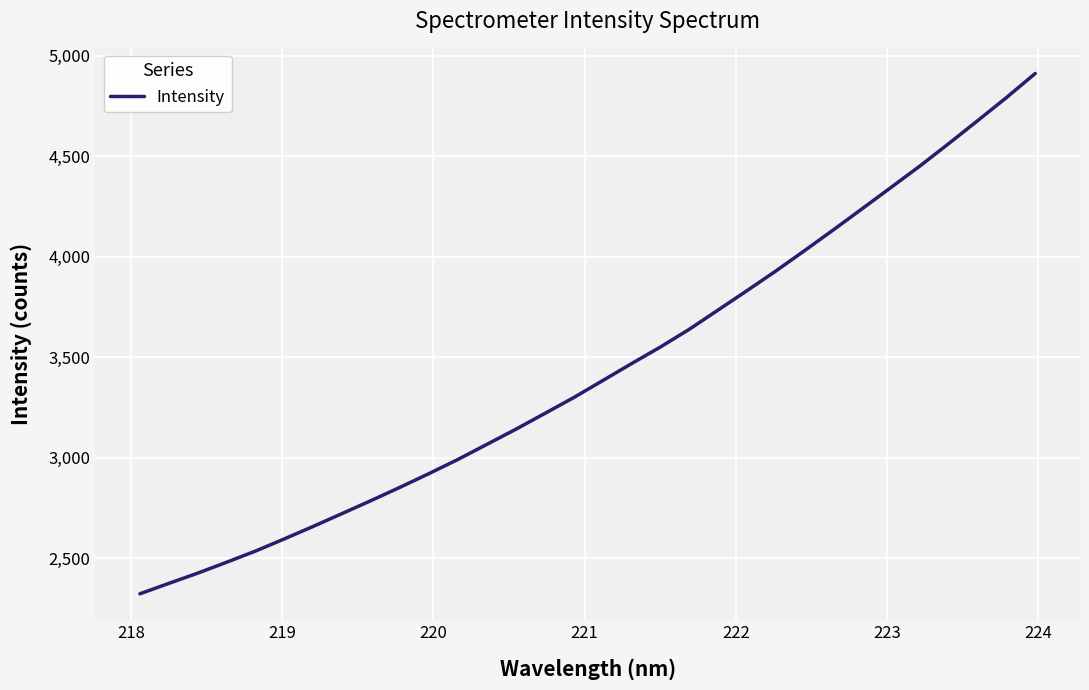

What is the greatest value displayed?

4911.4